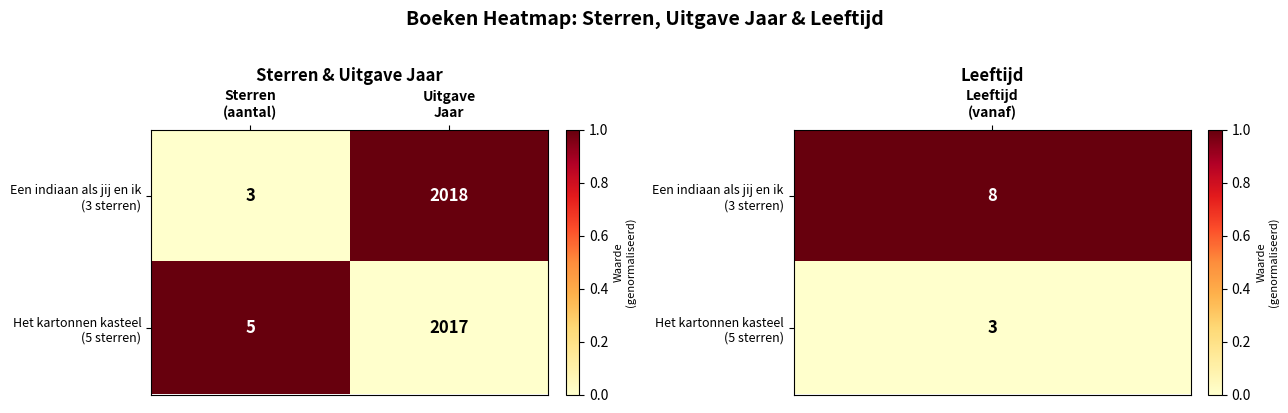

What is the minimum value shown in the chart?

3